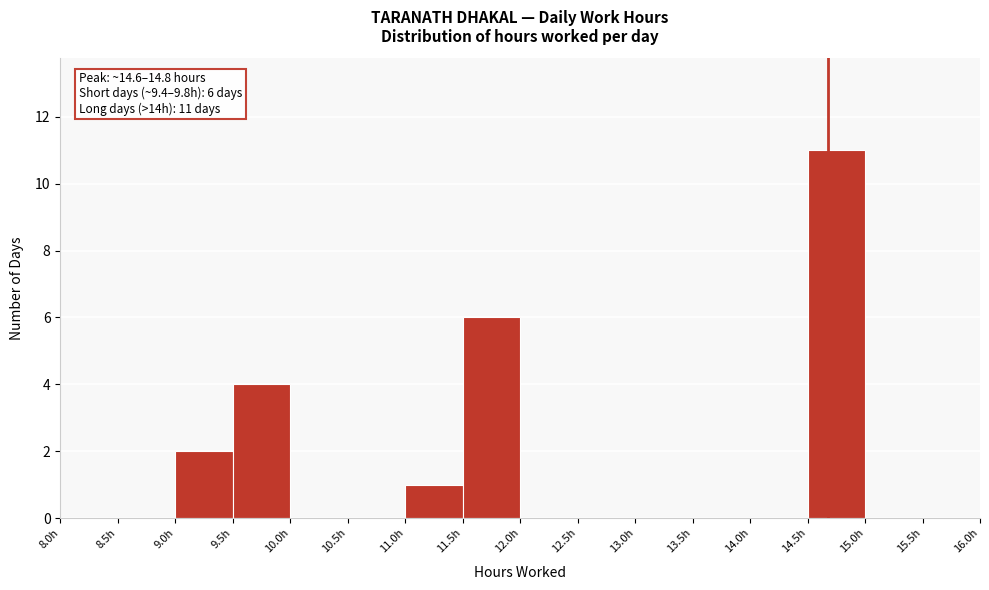

Over which range of the x-axis is the bar tallest?

14.5 to 15.0